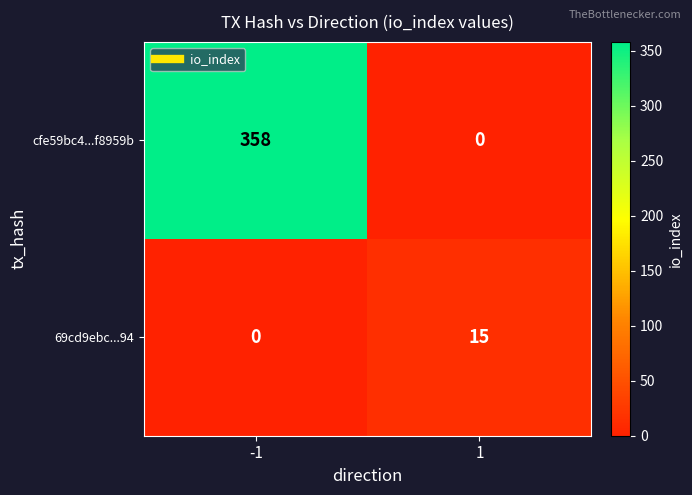

What is the maximum value shown in the chart?

358